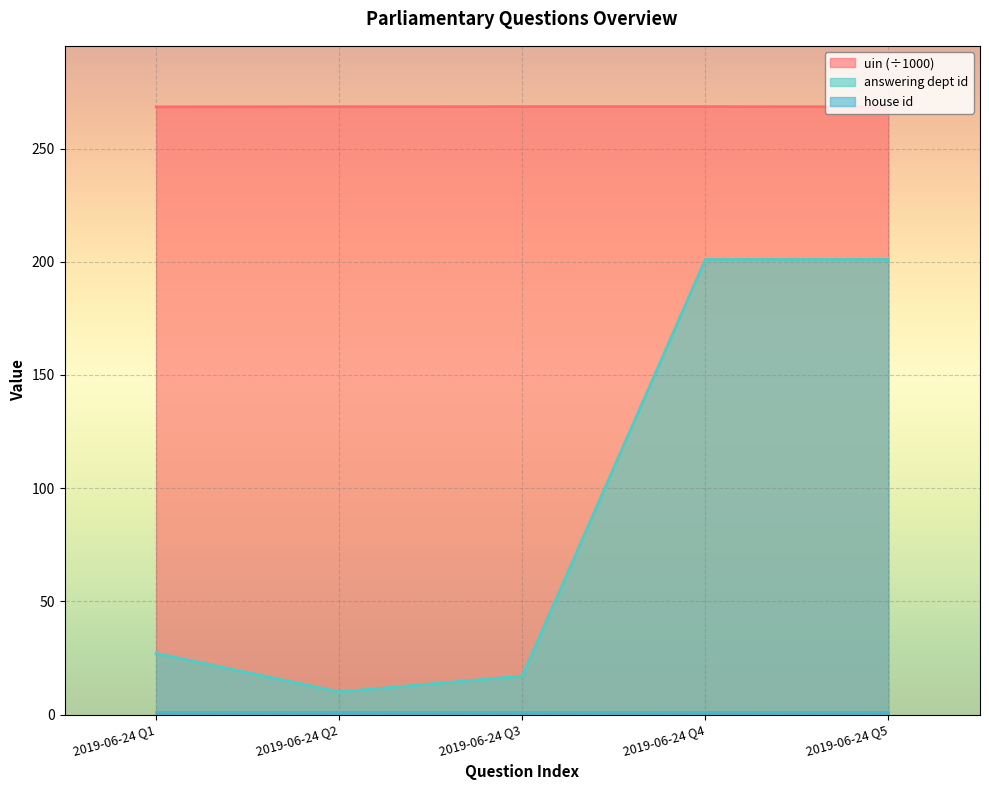

What is the minimum value for answering dept id?

10.0